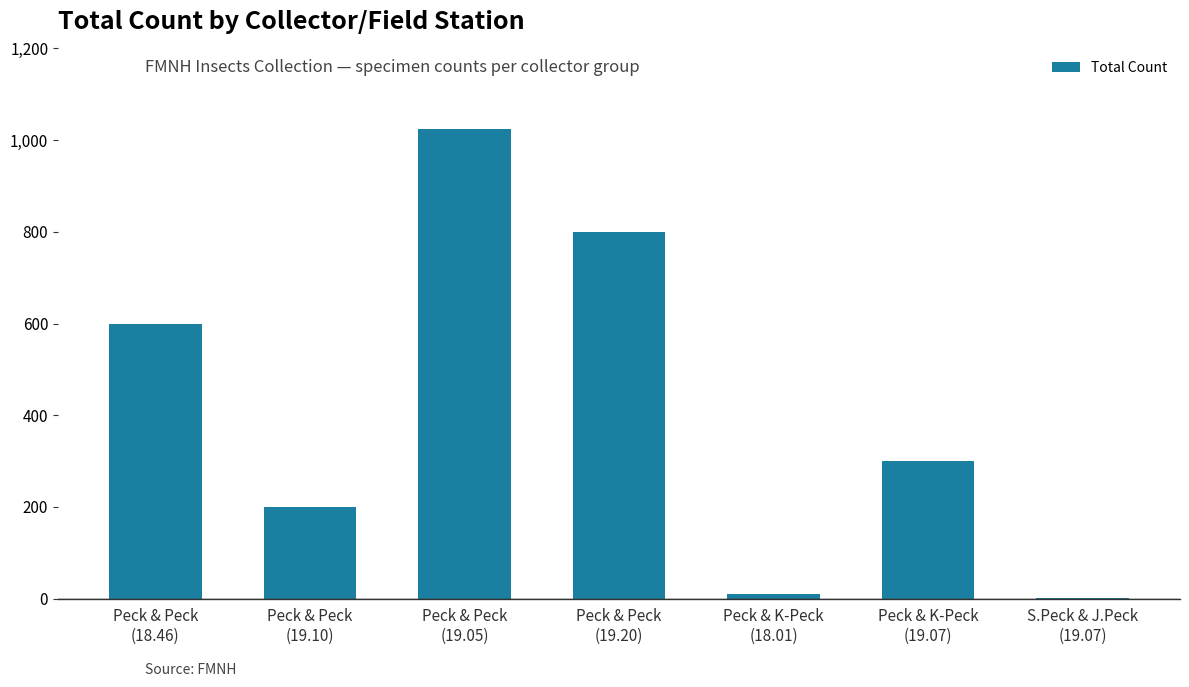

The chart shows a value of 382 at Peck & Peck
(18.46). True or false?

False